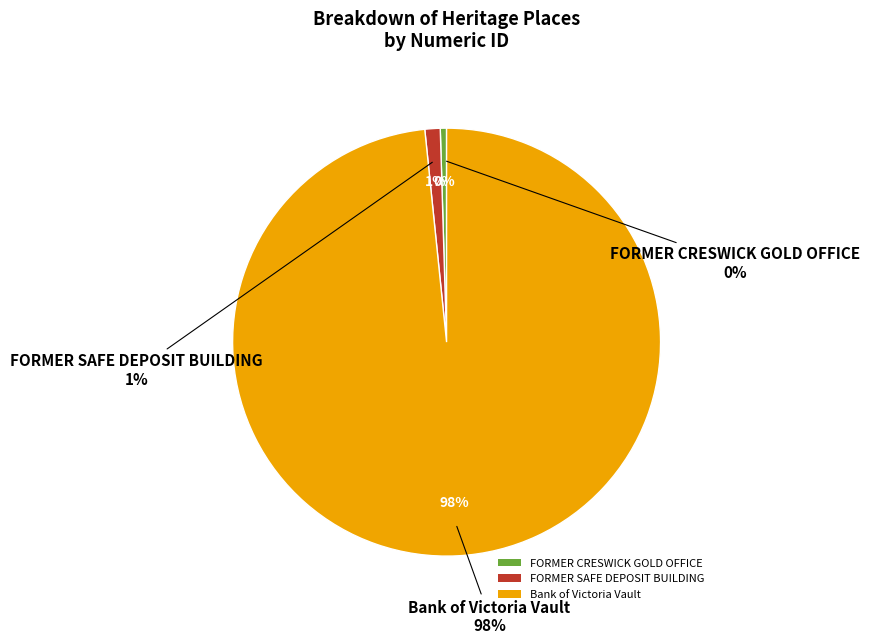

How many slices are in this pie chart?

3